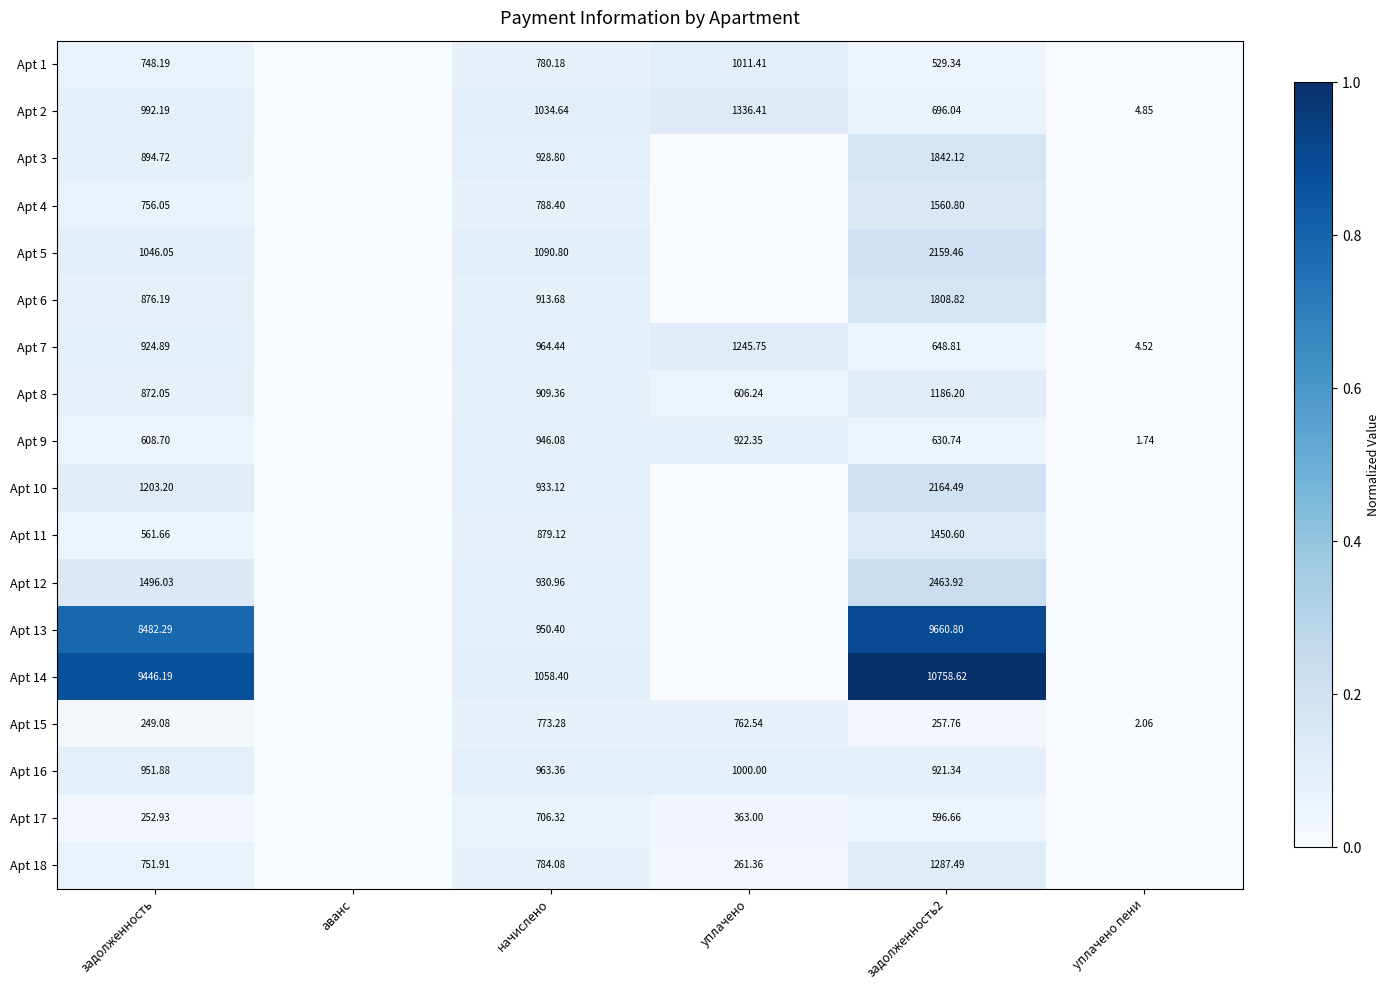

What is the difference between the maximum and minimum values in the Apt 9 series?

0.1